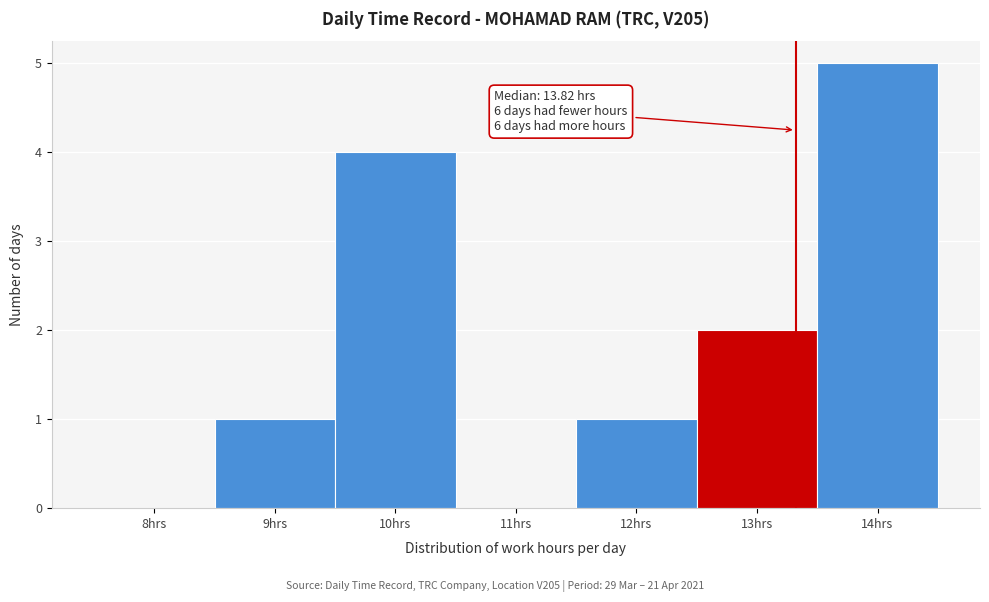

Reading left to right, what are all the values shown in this chart?

8hrs=0	9hrs=1	10hrs=4	11hrs=0	12hrs=1	13hrs=2	14hrs=5